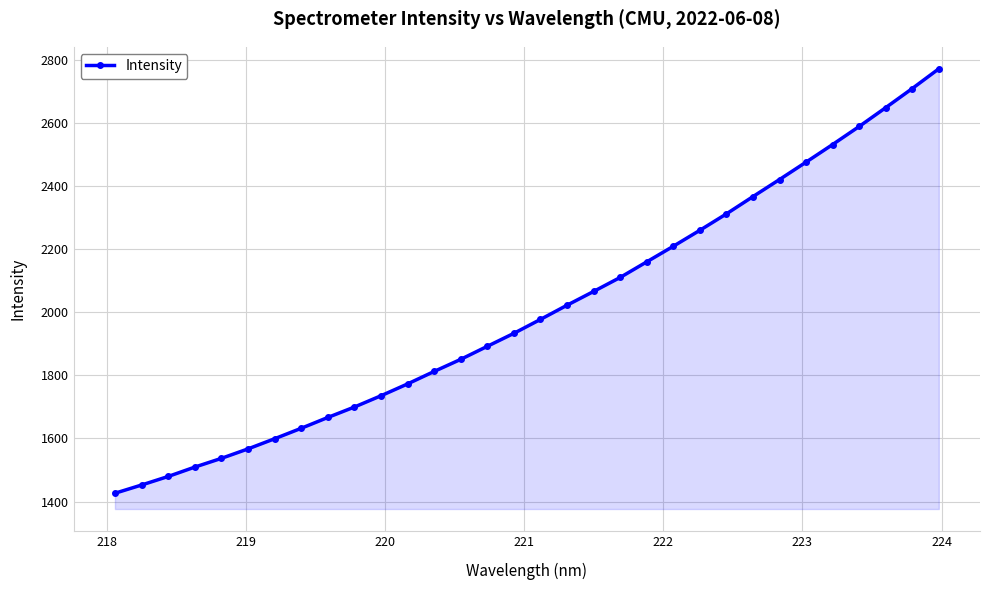

Does the chart display data point markers on the line(s)?

Yes